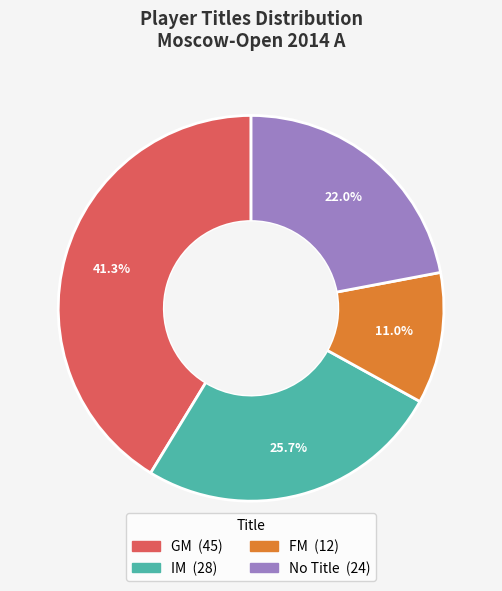

Is there any slice that represents more than half of the pie?

No